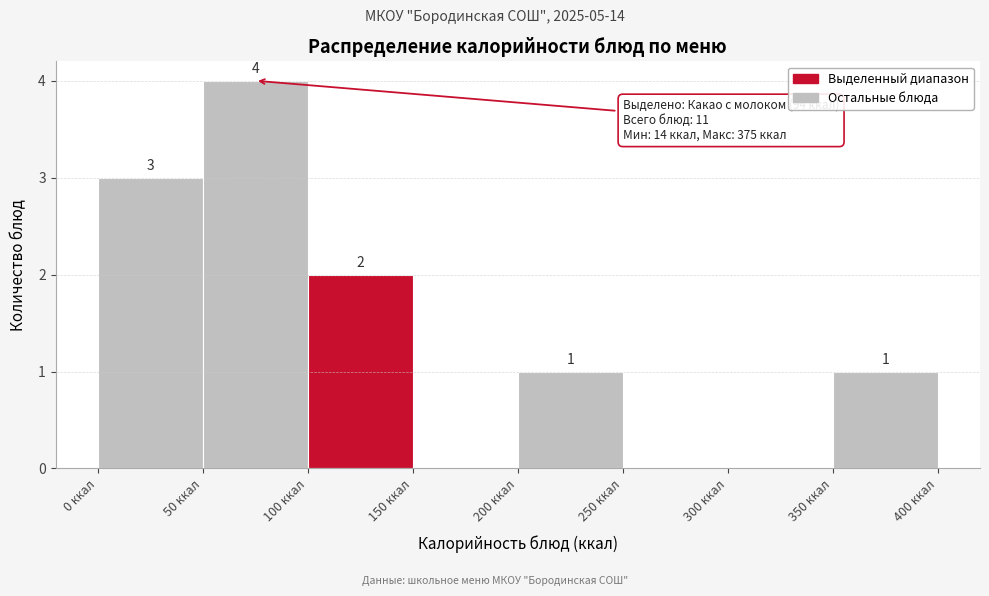

Over which range of the x-axis is the bar tallest?

50 to 100